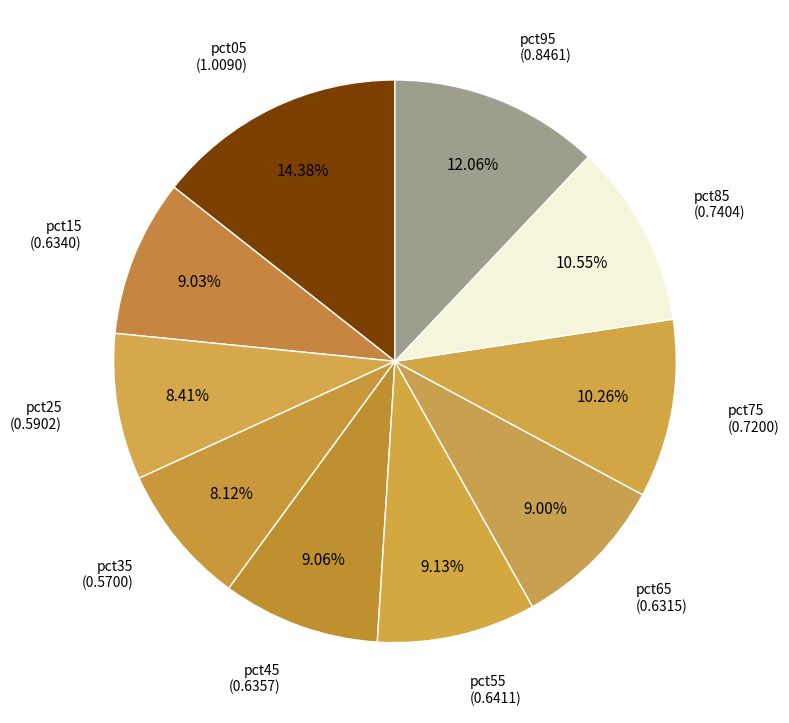

How many segments does this pie chart have?

10